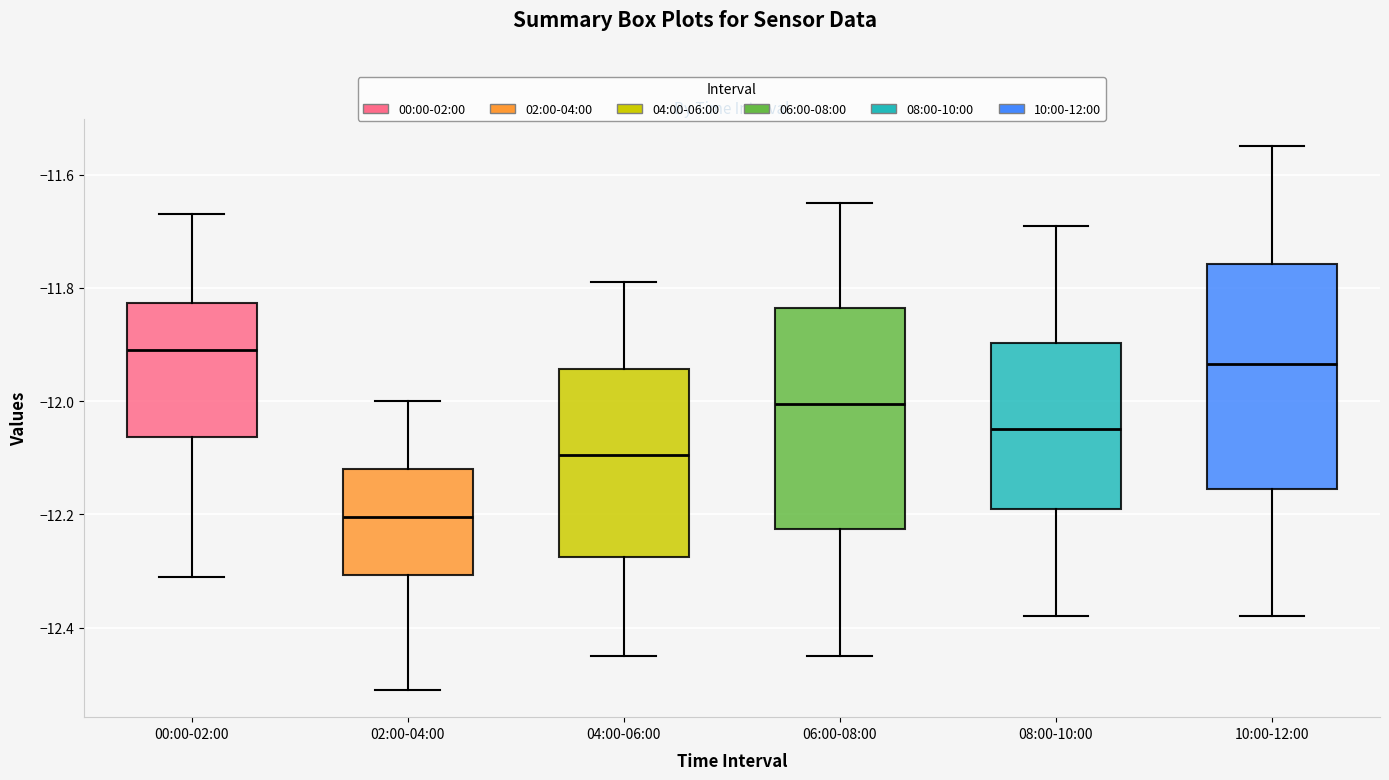

Reading left to right, read every box against the y-axis: the position of its median line, the range the box covers, and the ends of its whiskers. The values are not printed on the chart, so give them approximately, as read against the axis.

00:00-02:00: median -11.90, box -12.06 to -11.82, whiskers -12.30 to -11.66
02:00-04:00: median -12.20, box -12.30 to -12.12, whiskers -12.50 to -12.00
04:00-06:00: median -12.10, box -12.28 to -11.94, whiskers -12.44 to -11.78
06:00-08:00: median -12.00, box -12.22 to -11.84, whiskers -12.44 to -11.64
08:00-10:00: median -12.04, box -12.18 to -11.90, whiskers -12.38 to -11.68
10:00-12:00: median -11.94, box -12.16 to -11.76, whiskers -12.38 to -11.54